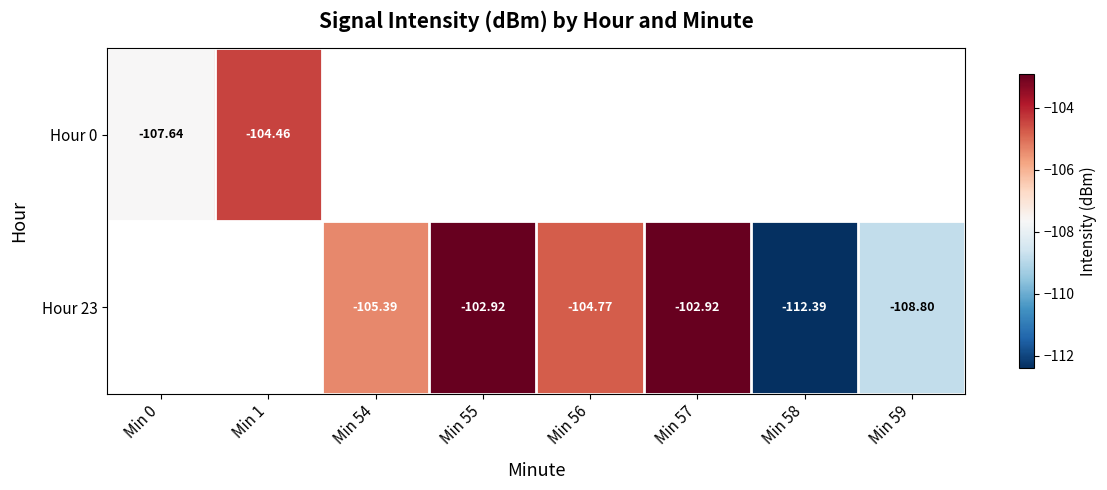

The value of Hour 23 at Min 57 is -155.7. True or false?

False